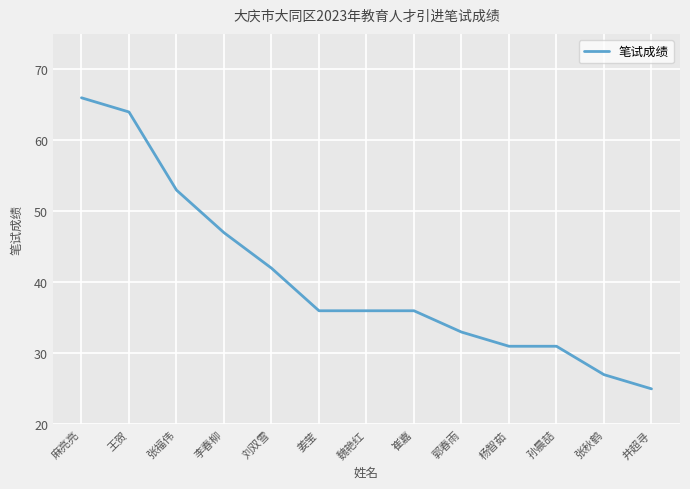

Reading right to left, transcribe all the data shown in this chart.

井超寻=25	张秋鹤=27	孙晨喆=31	杨智茹=31	郭春雨=33	崔嘉=36	魏艳红=36	姜莹=36	刘双雪=42	李春柳=47	张福伟=53	王贺=64	麻亮亮=66